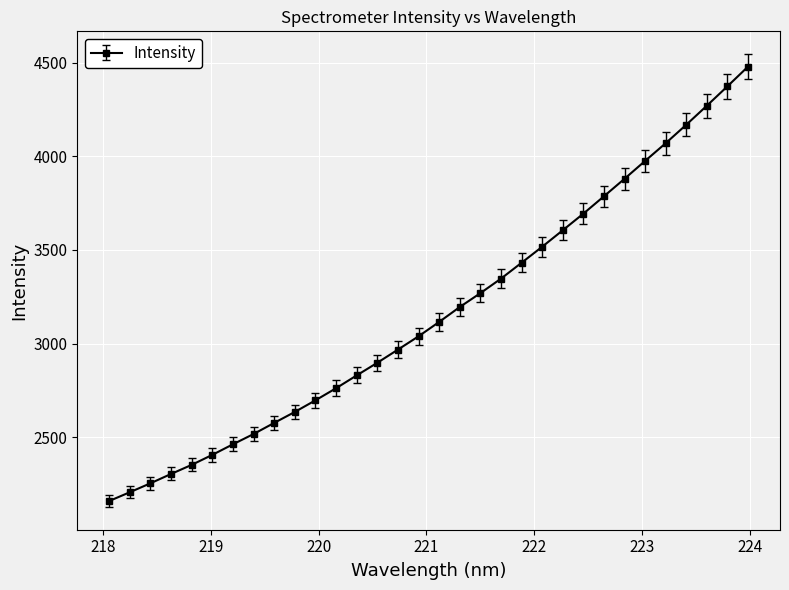

What is the difference between the second highest and minimum values?

2213.5